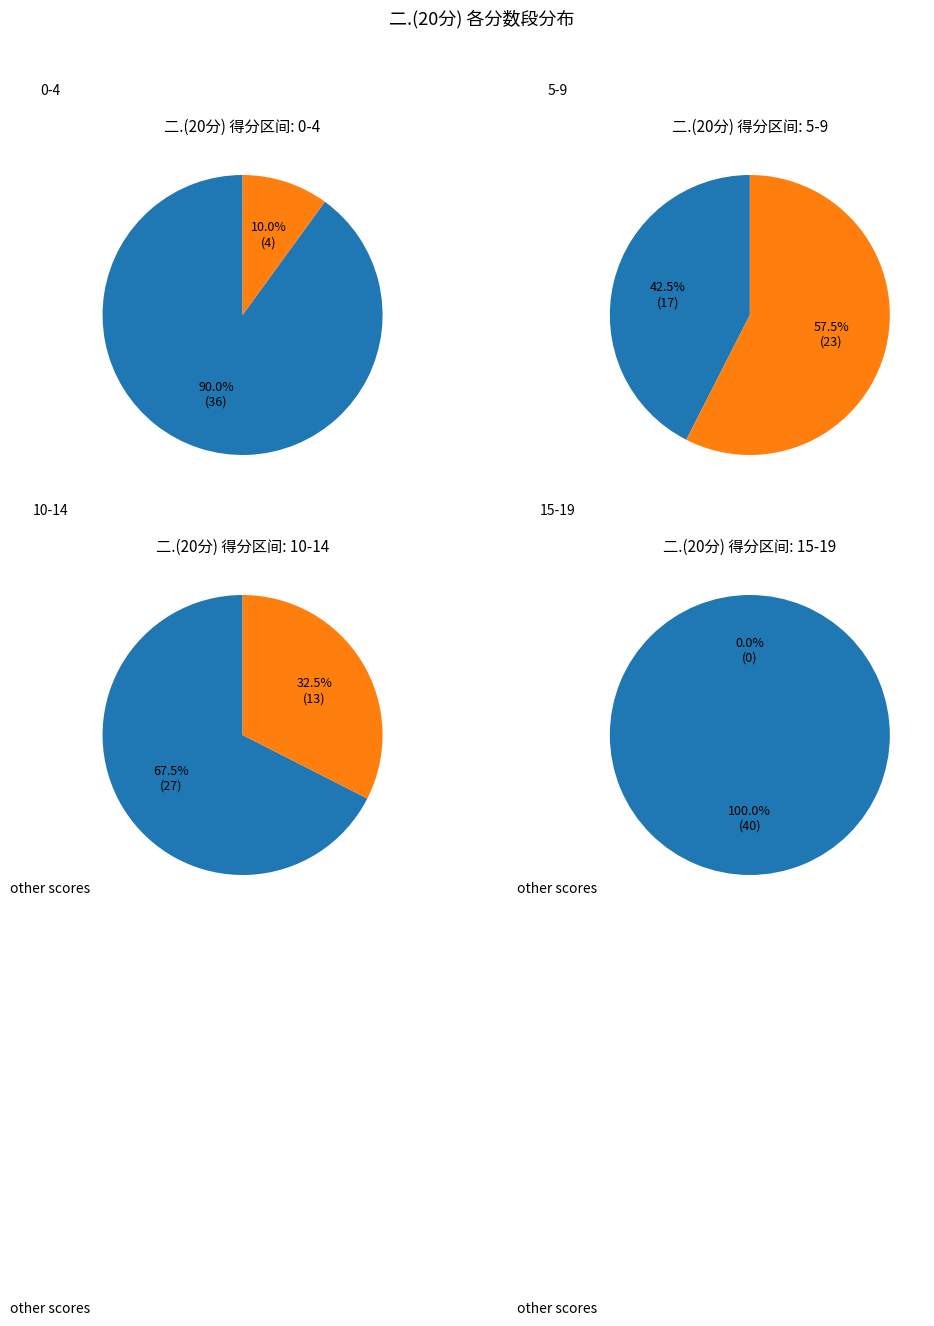

Combined, do 41 and 43 account for over 50%?

No